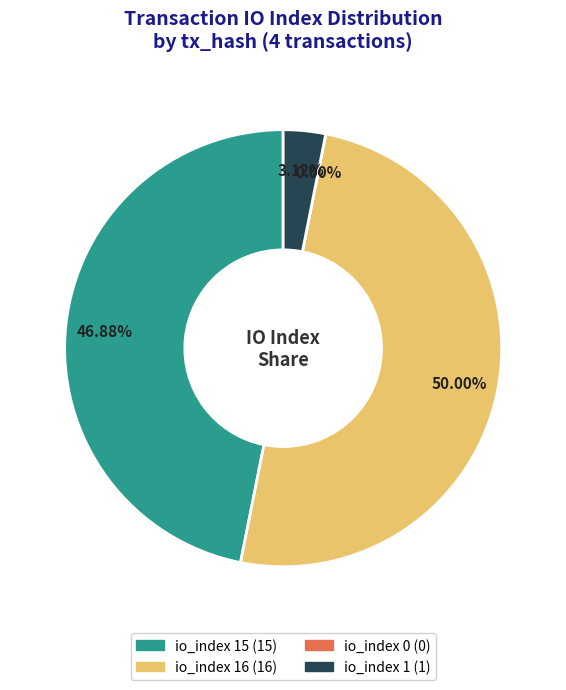

Is there a majority slice in this chart?

No